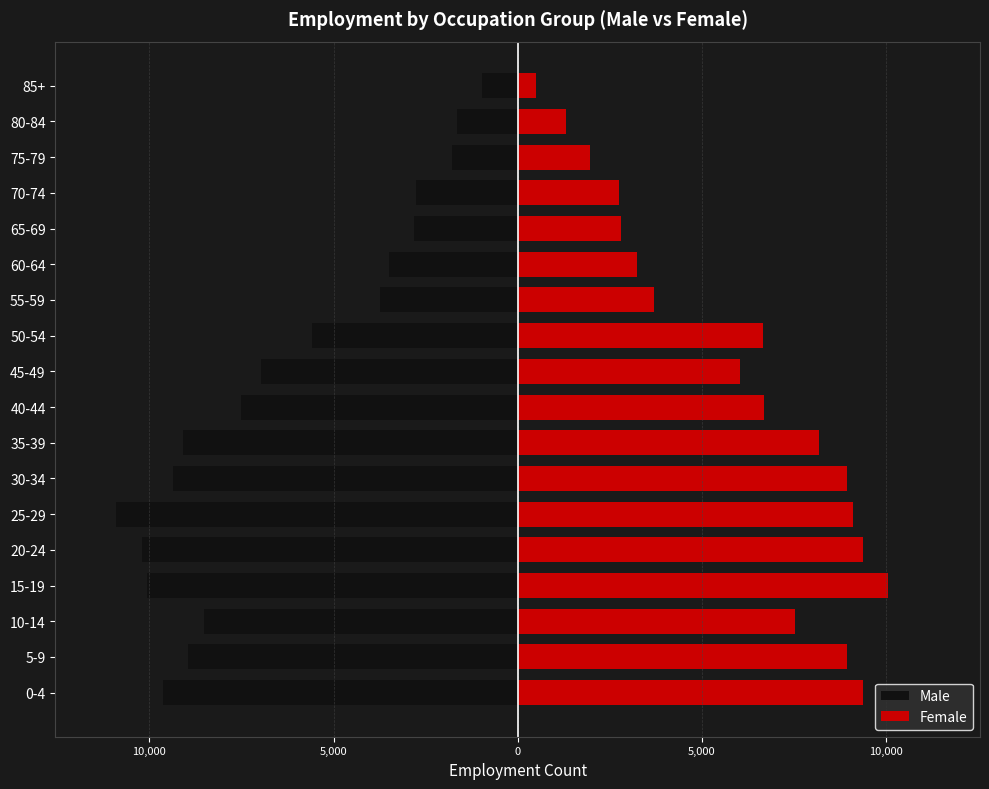

Are the bars horizontal?

Yes